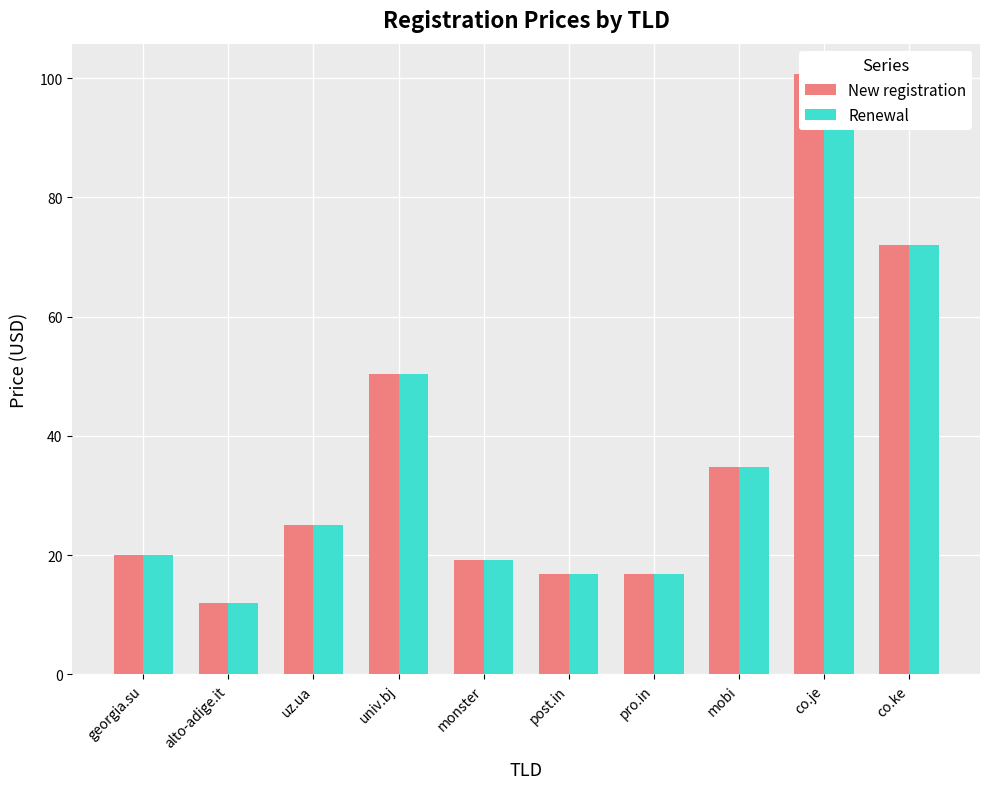

Which series changed the most between pro.in and co.ke?

New registration